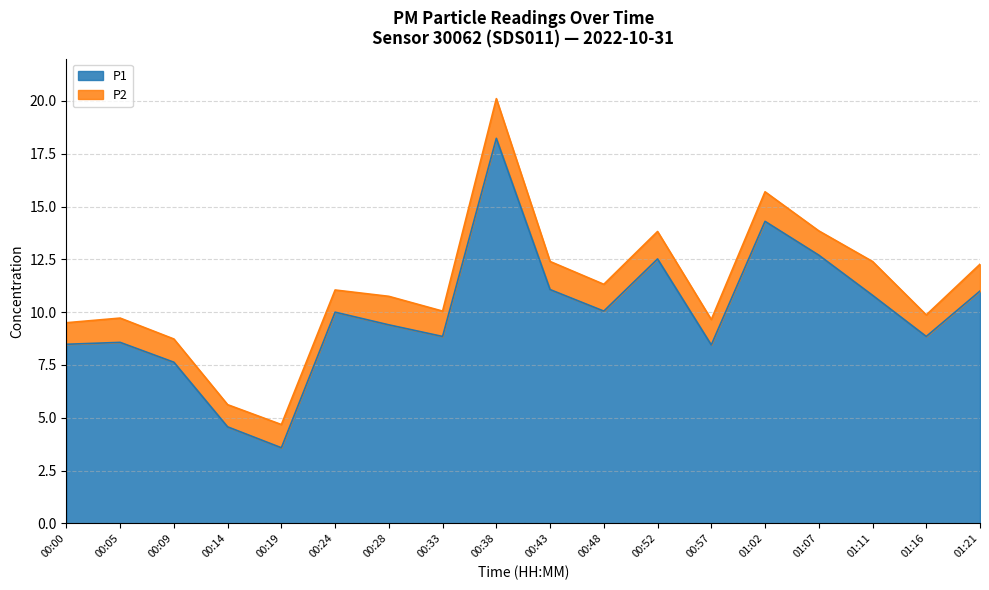

At which label is the value closest to 10?

00:24